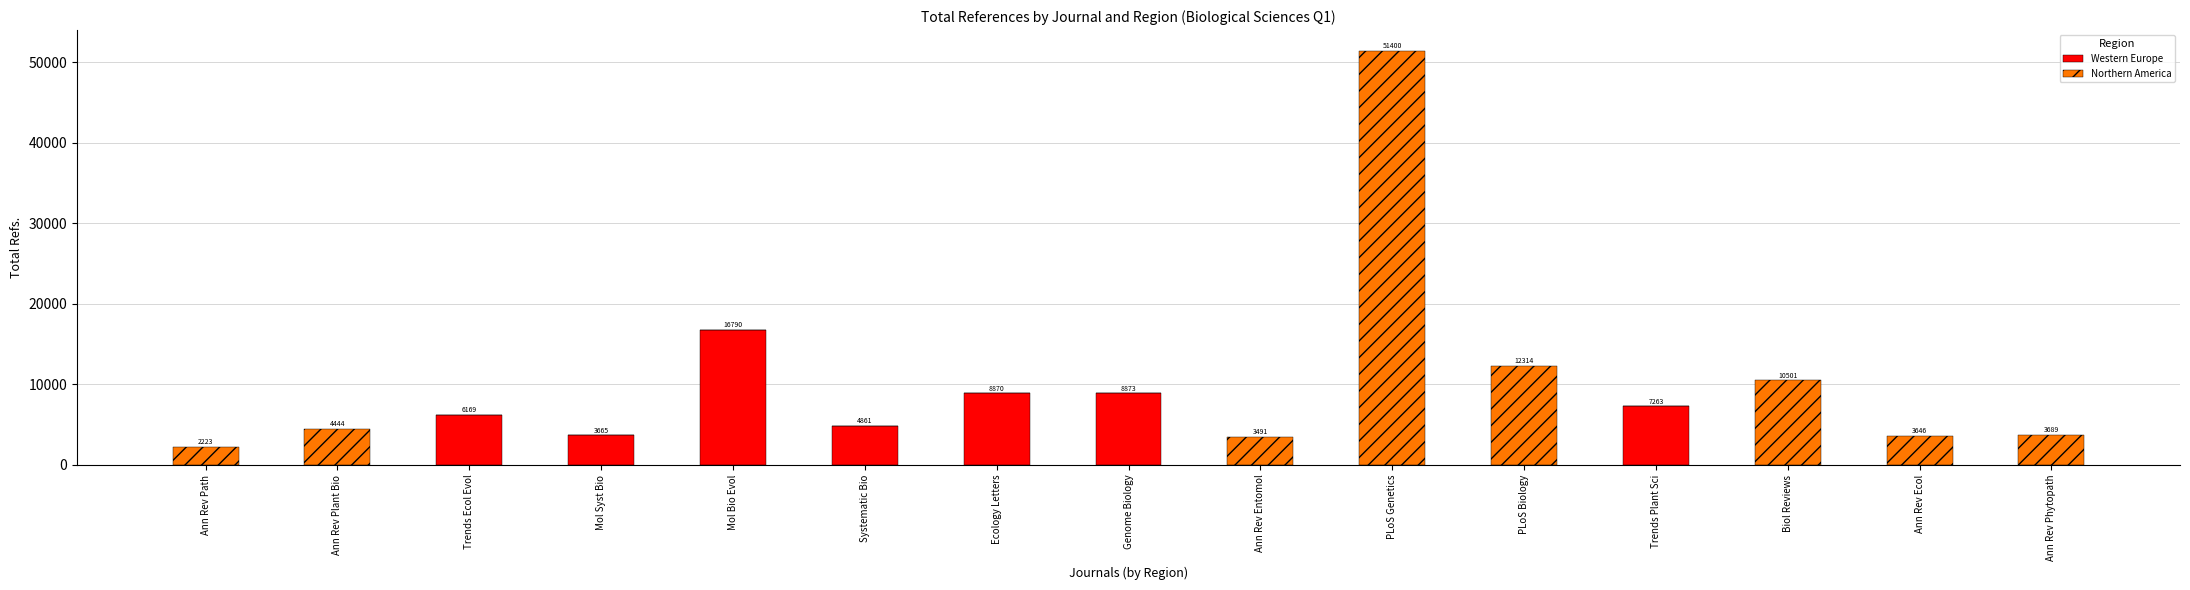

How many distinct data groups are displayed?

2